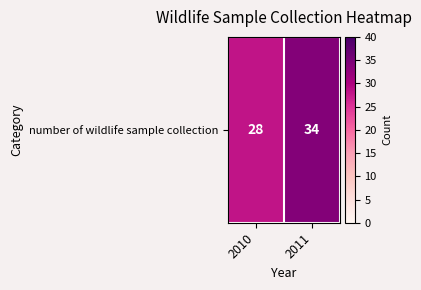

Rank the categories by value from lowest to highest.

2010, 2011